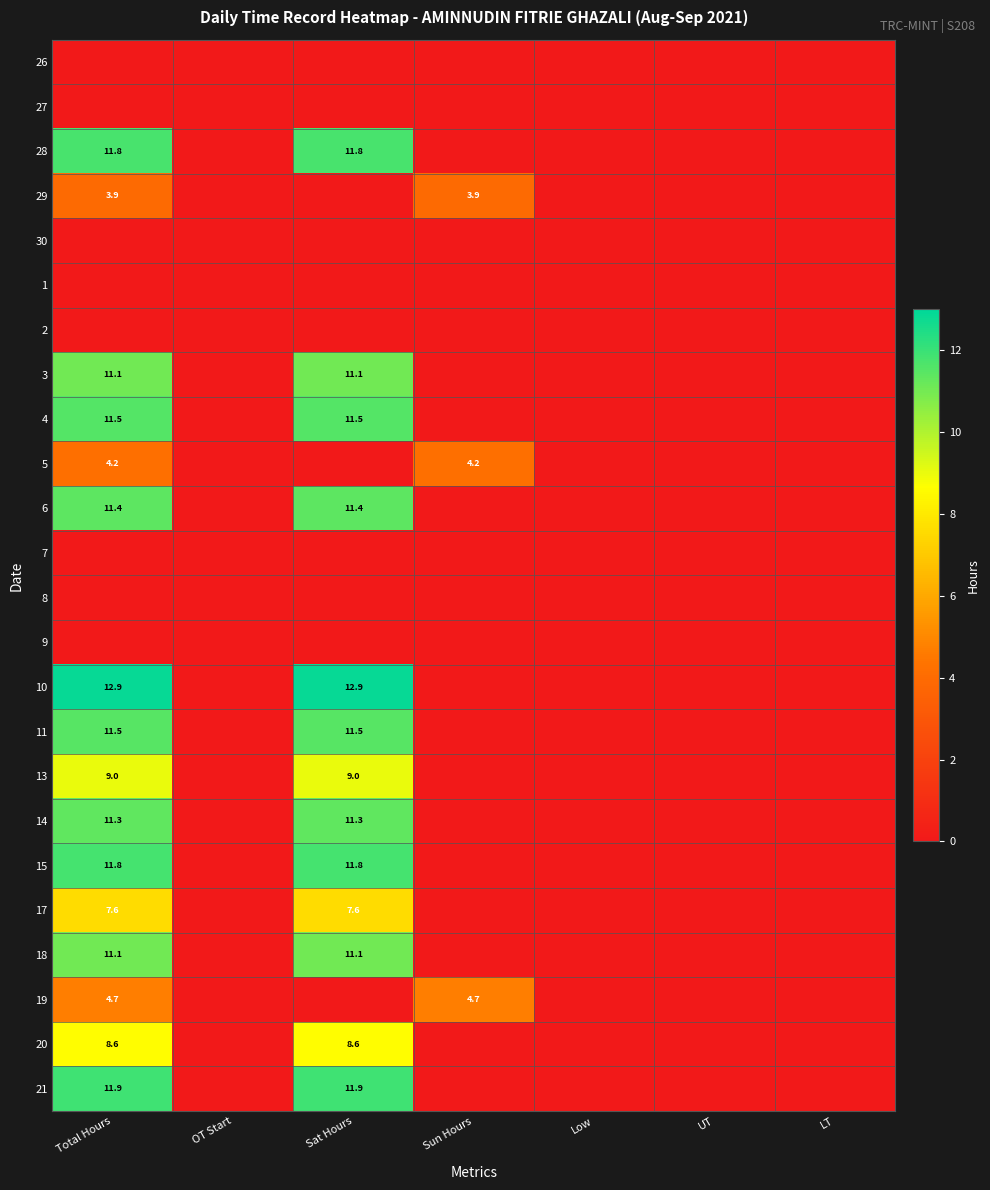

Rank the series by their maximum value, from highest to lowest.

10, 21, 15, 28, 4, 11, 6, 14, 3, 18, 13, 20, 17, 19, 5, 29, 26, 27, 30, 1, 2, 7, 8, 9